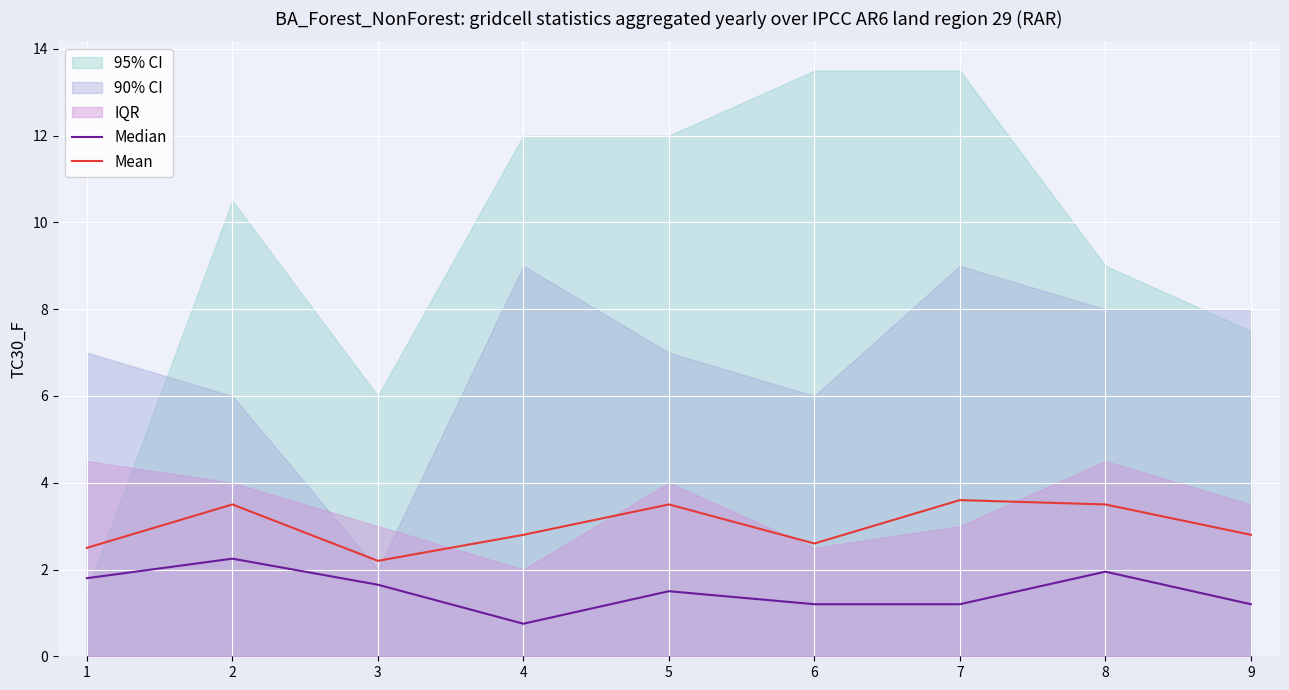

The value of Median at 1 is 3.9. True or false?

False